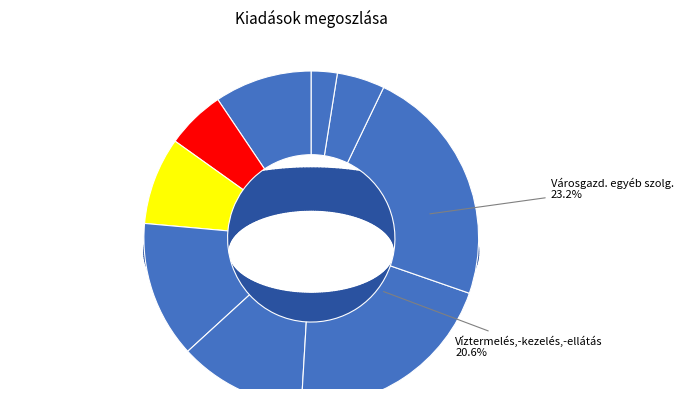

Does any single category account for the majority?

No